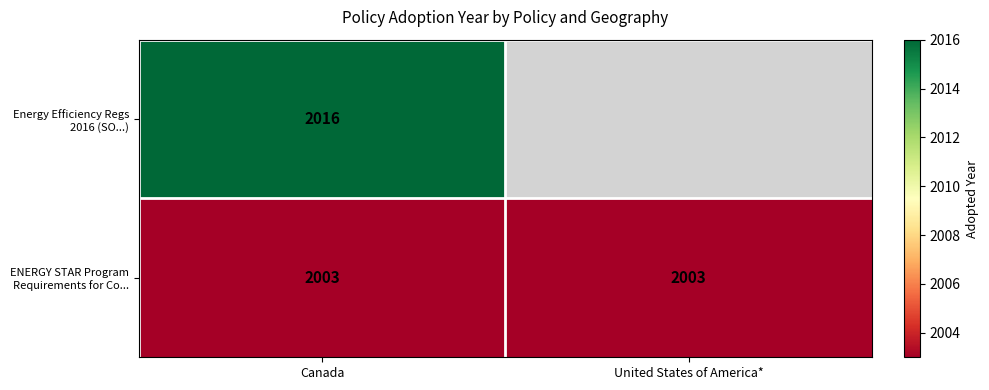

What is the maximum value shown in the chart?

2016.0